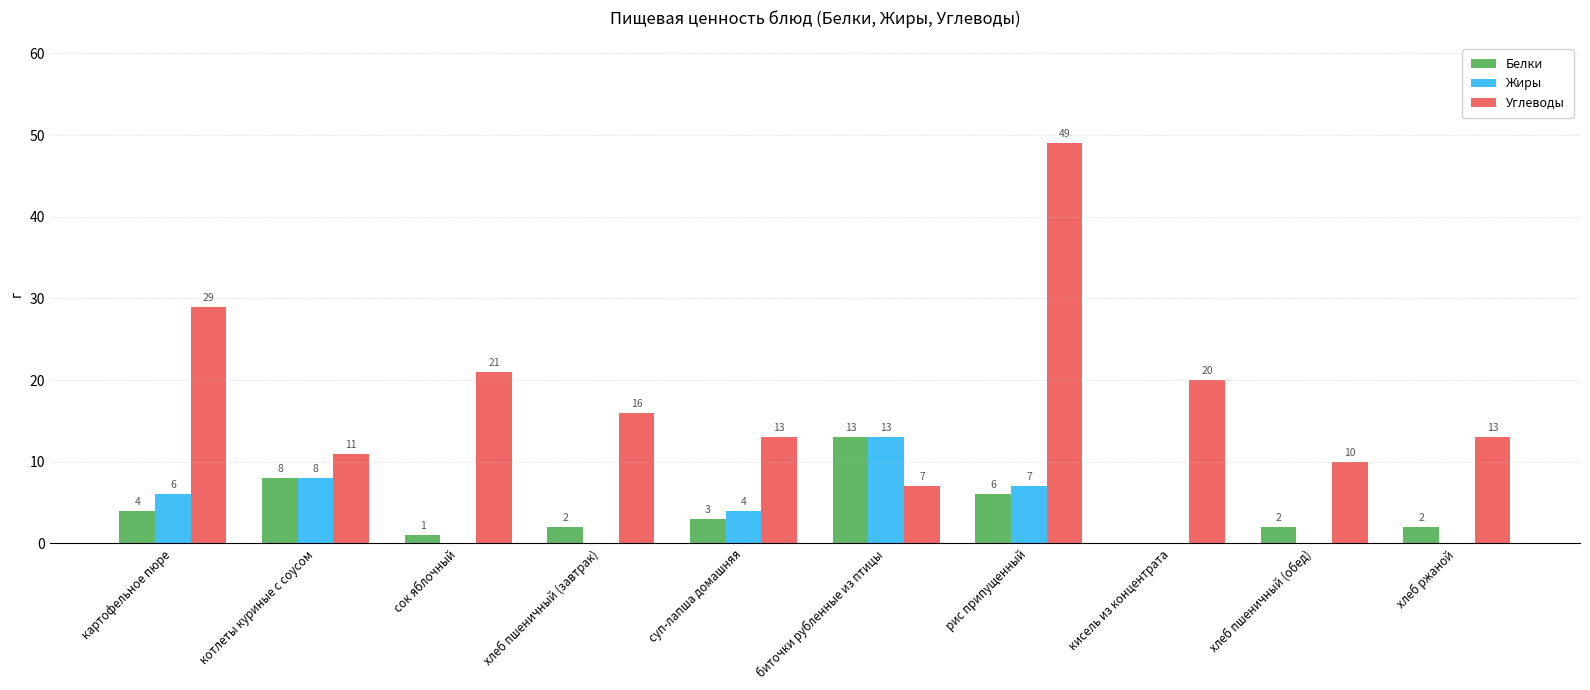

What is the difference between the Жиры values at картофельное пюре and кисель из концентрата?

6